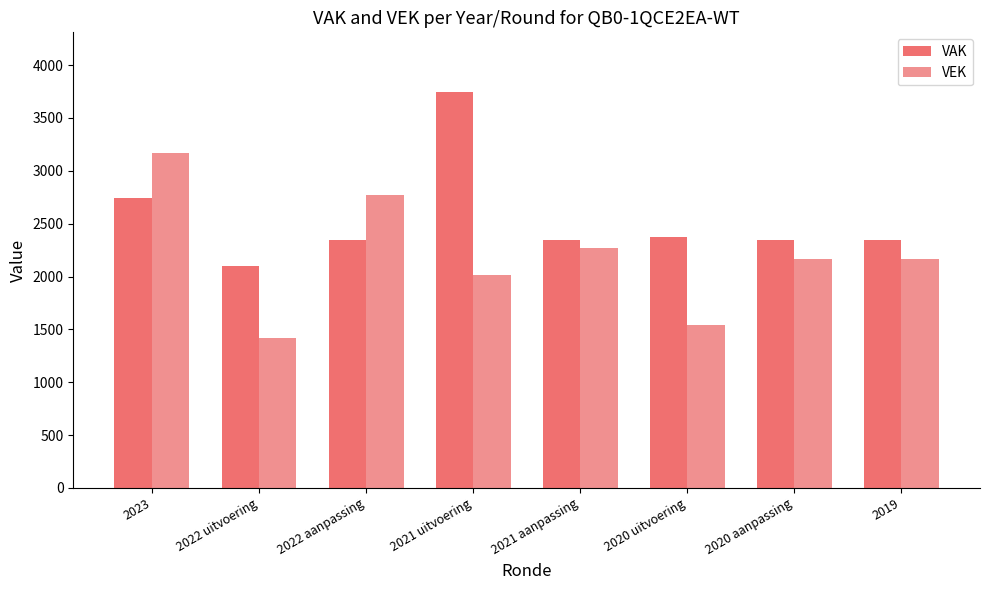

Is it true that VAK equals 2876 at 2022 uitvoering?

False